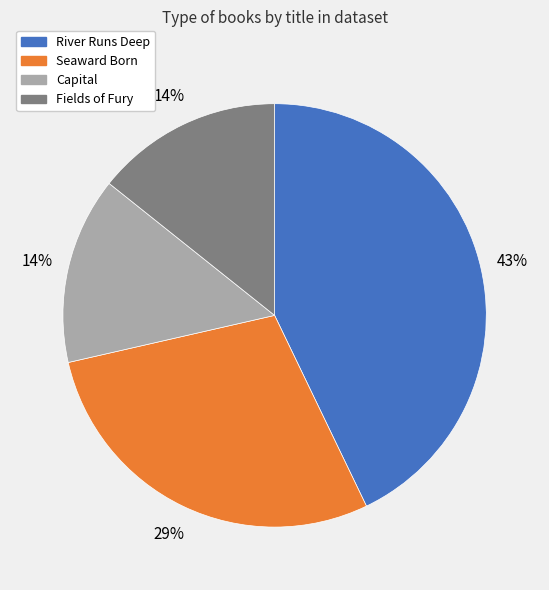

Combined, do Fields of Fury and River Runs Deep account for over 50%?

Yes